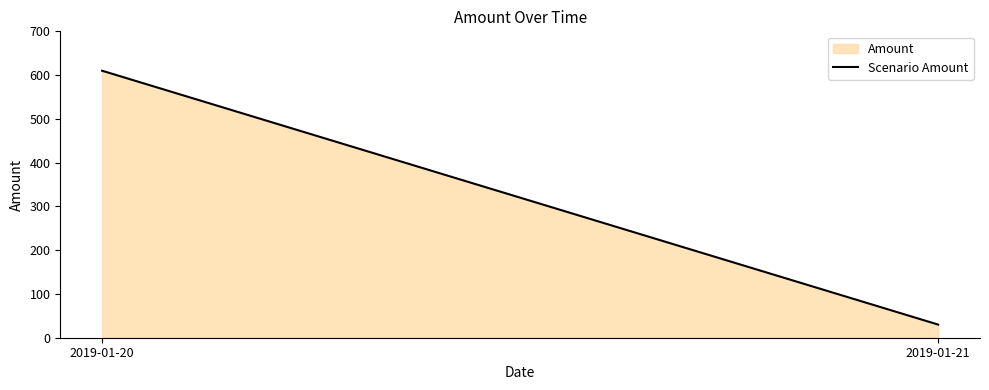

Reading right to left, extract all data points from this chart.

2019-01-21=30	2019-01-20=610